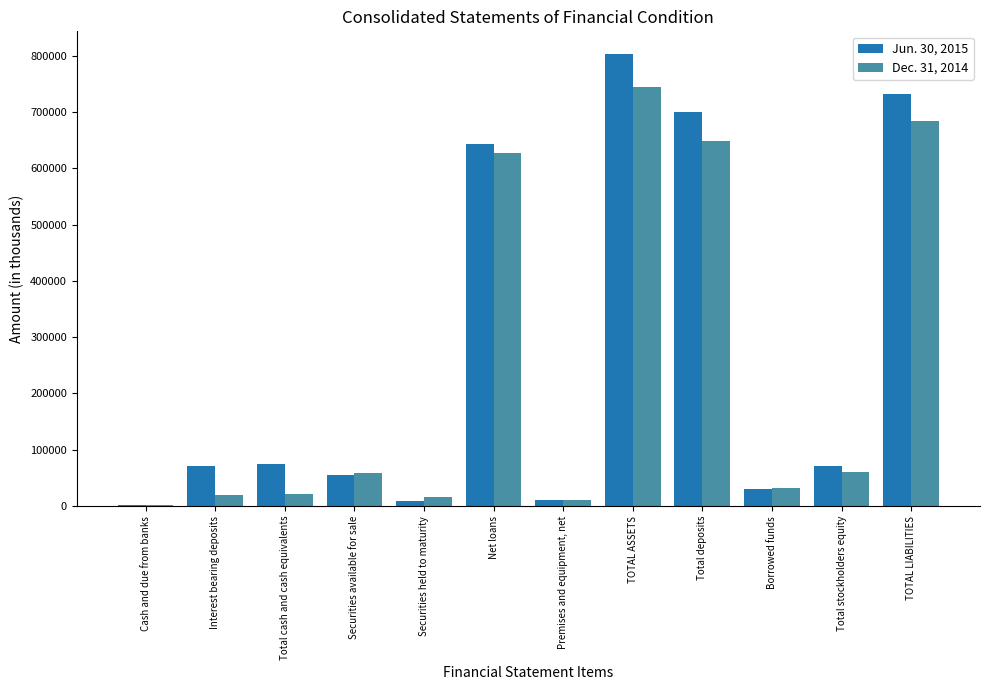

Which label corresponds to the largest value in the chart?

TOTAL ASSETS